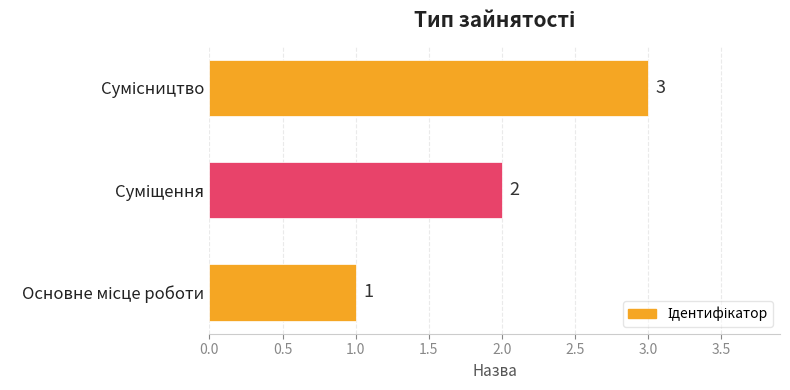

What is the sum of all values?

6